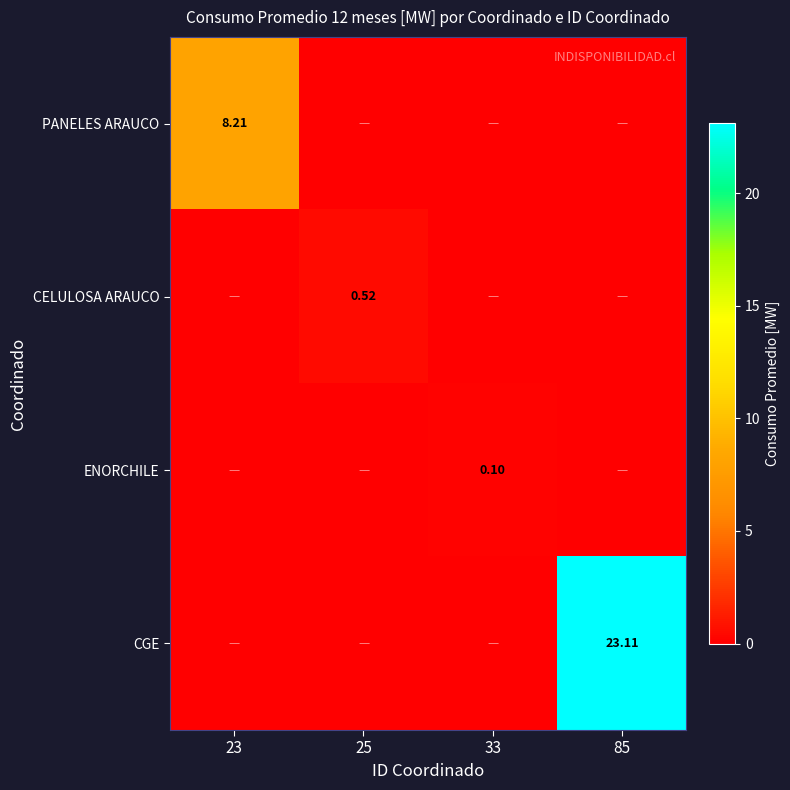

How many distinct data groups are displayed?

4